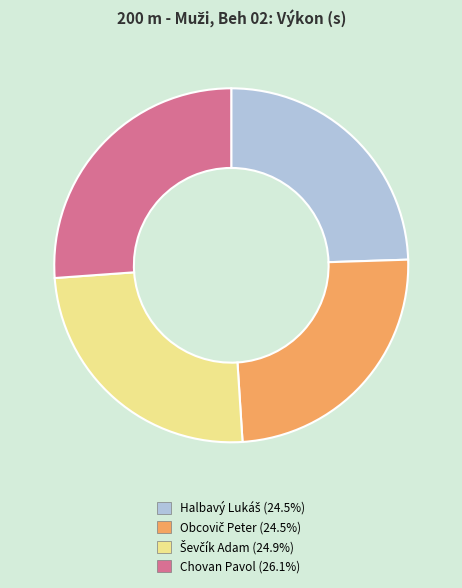

How many segments does this pie chart have?

4